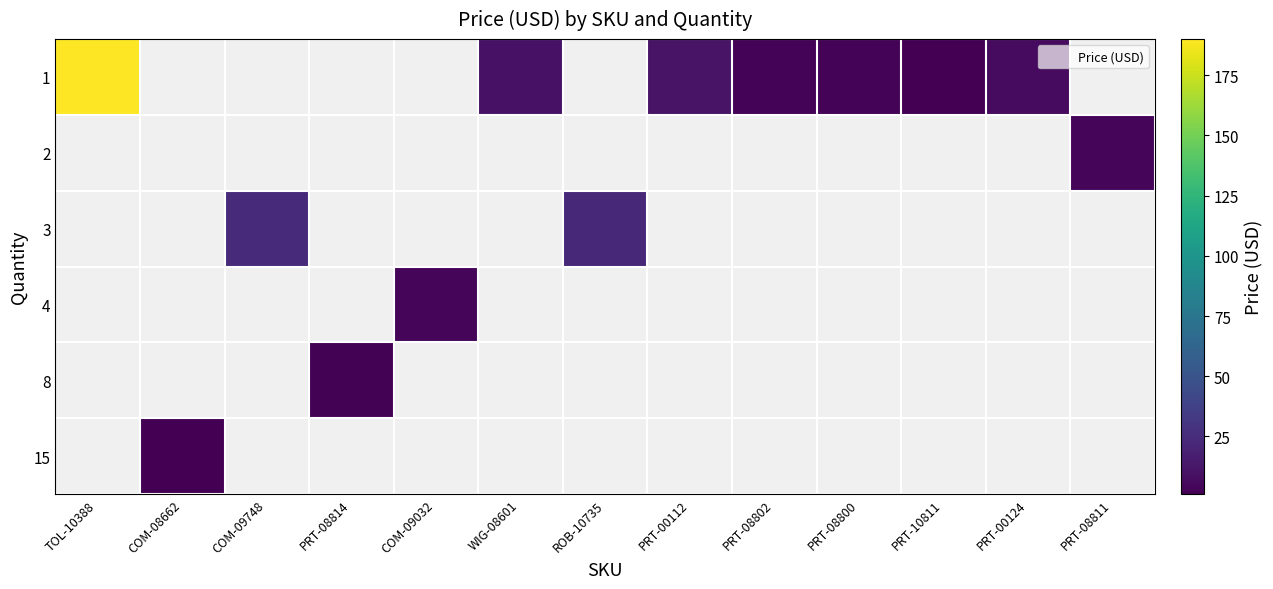

At which label does row_2 first exceed 22?

COM-09748